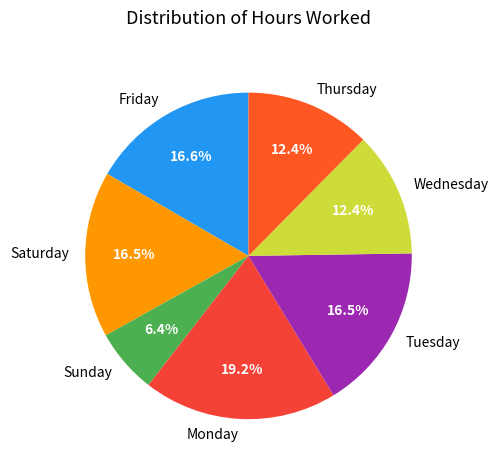

Between Monday and Wednesday, which is larger?

Monday